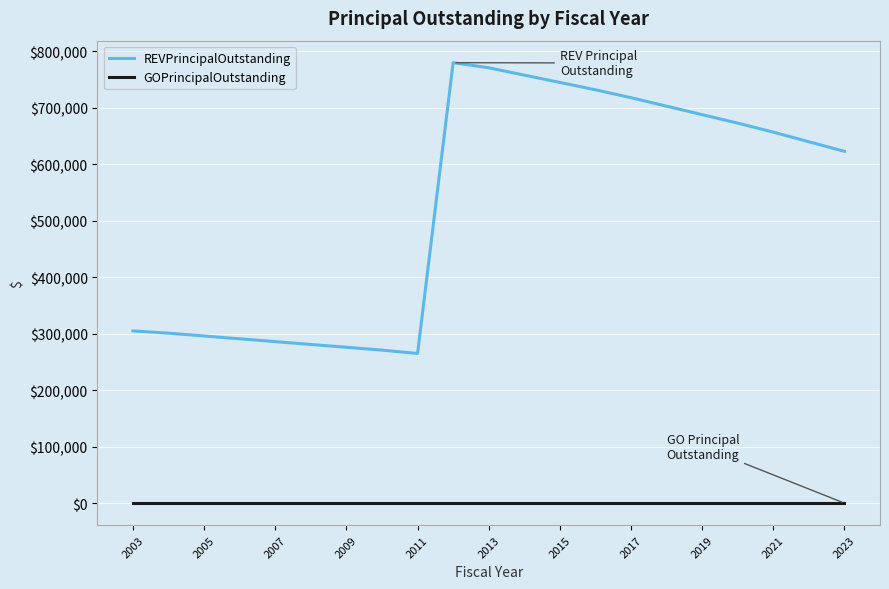

Which series has the widest spread of values?

REVPrincipalOutstanding